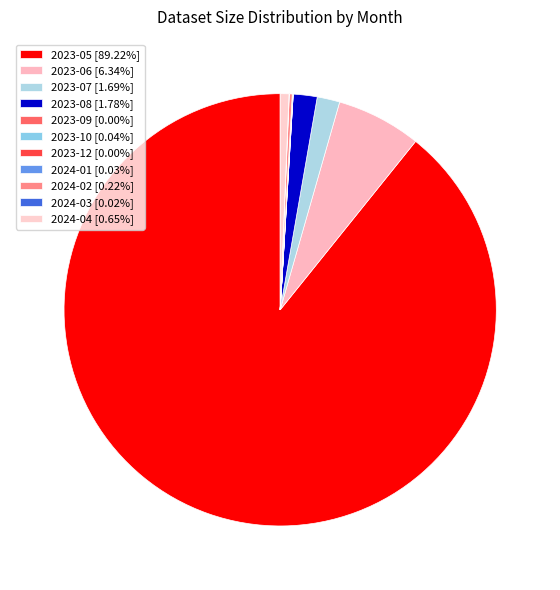

Is there a majority slice in this chart?

Yes